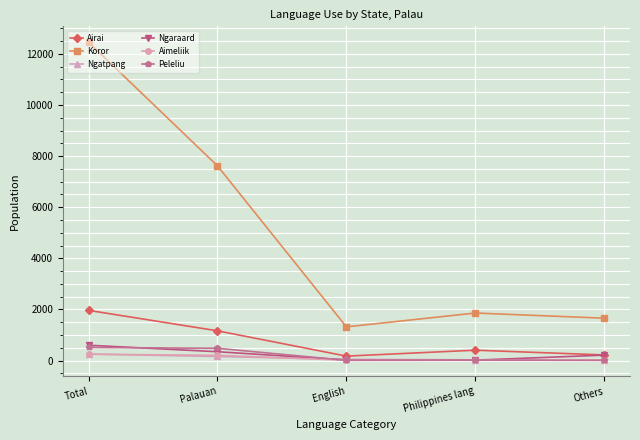

How many lines are shown in the chart?

6